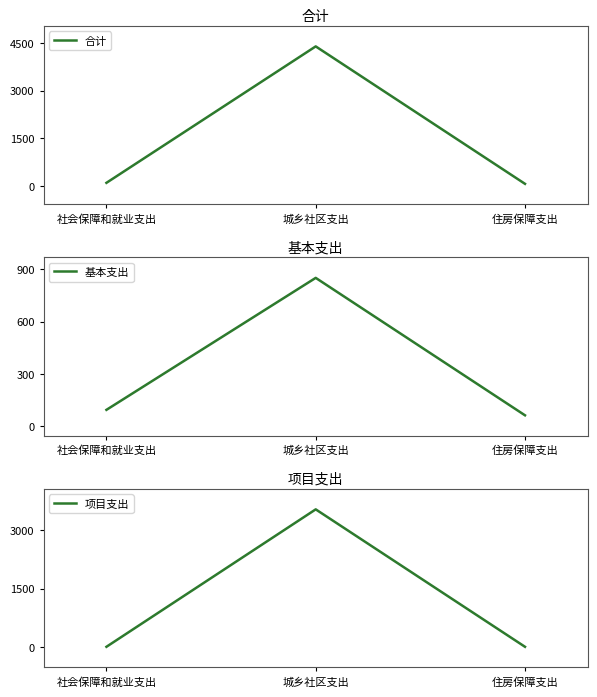

Which category has the lowest value in the 基本支出 series?

住房保障支出